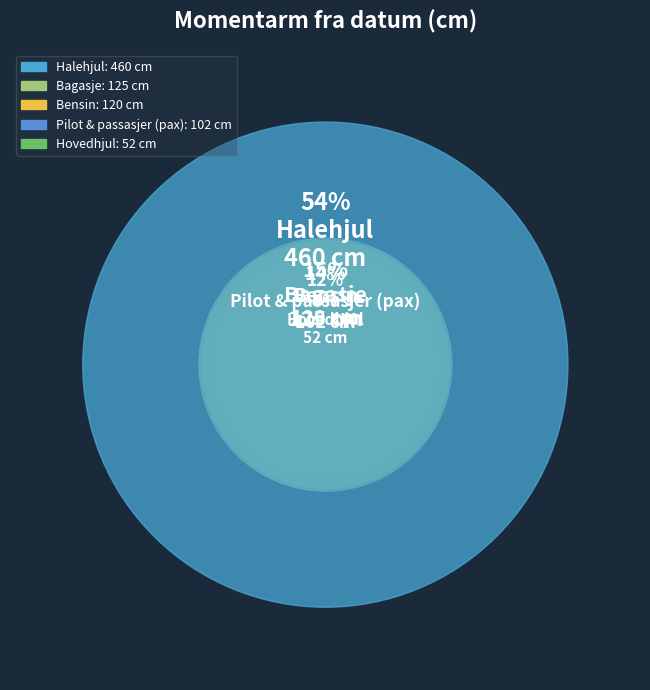

How many segments does this pie chart have?

5